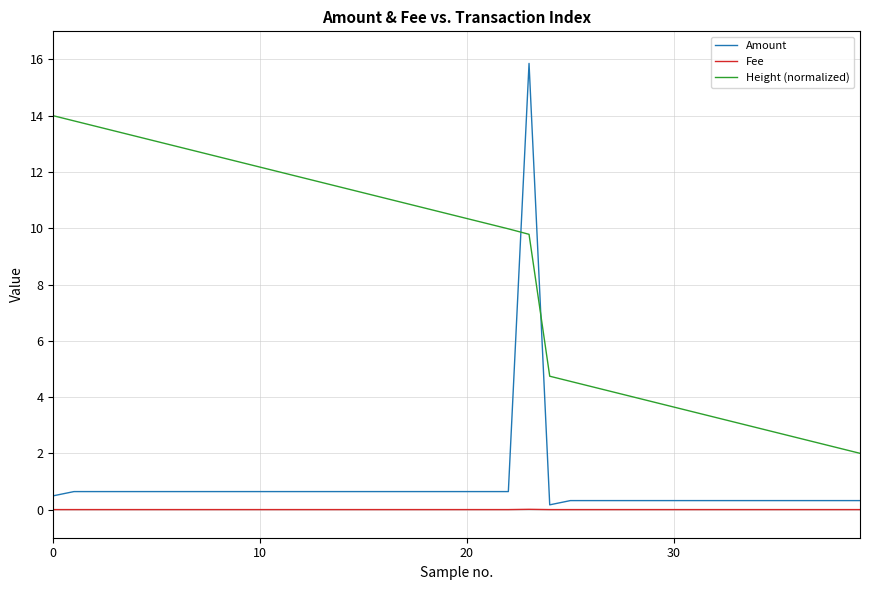

What is the average value of the Height (normalized) series?

8.5